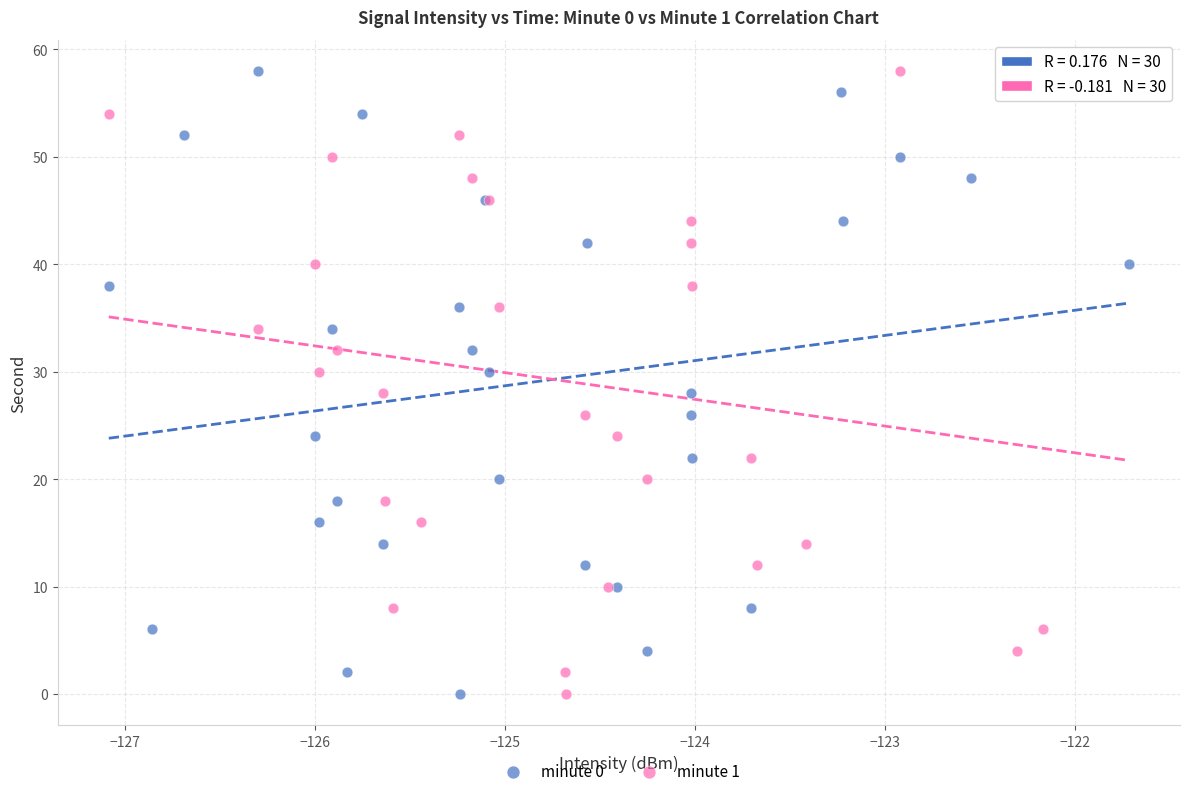

What are all the series names shown in the legend?

minute 0, minute 1